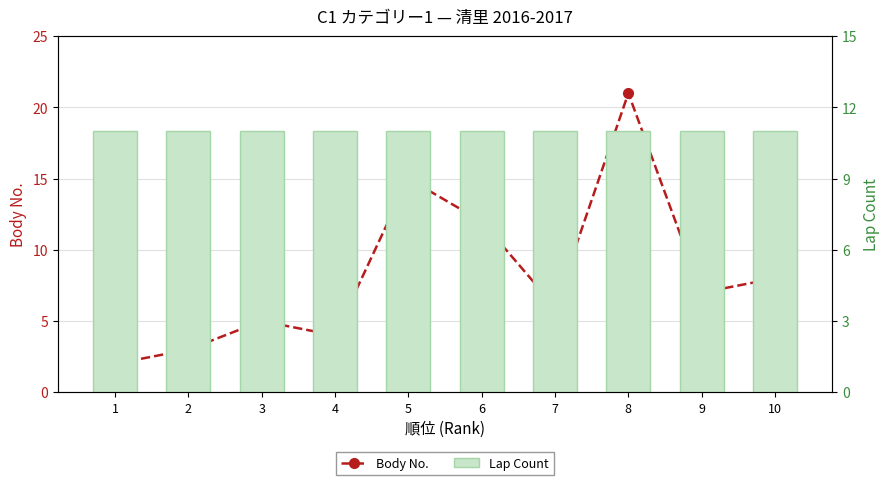

Is the value of Body No. at 9 greater than the value of Lap Count at 10?

No